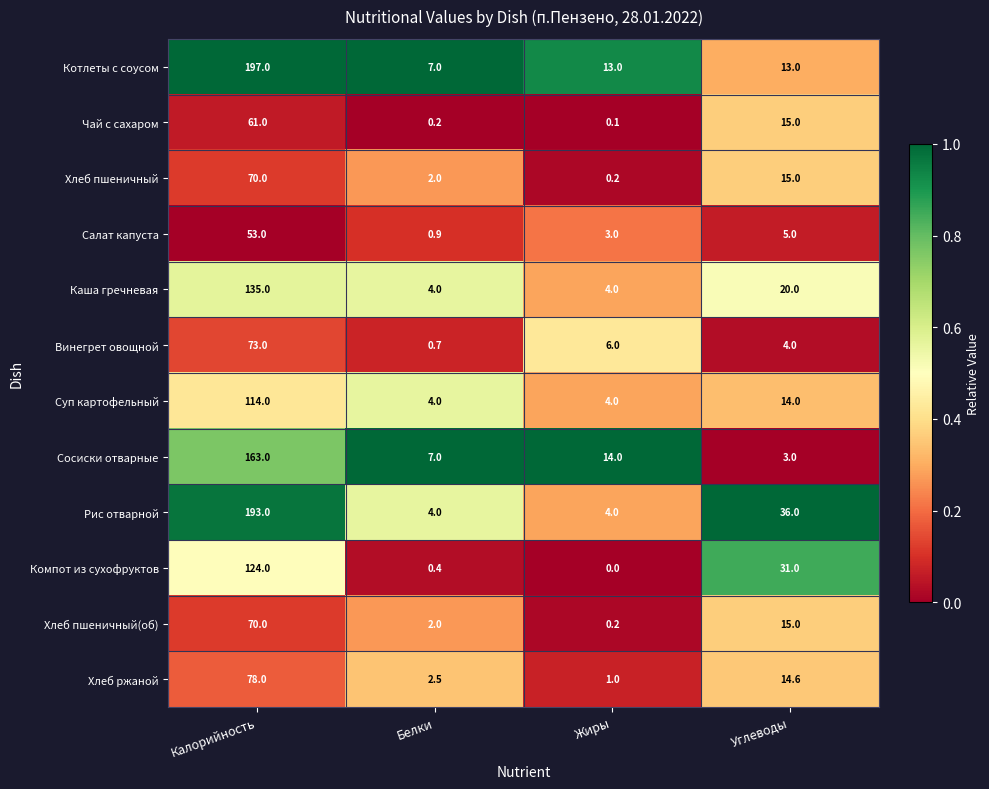

How many categories are shown in the chart?

4